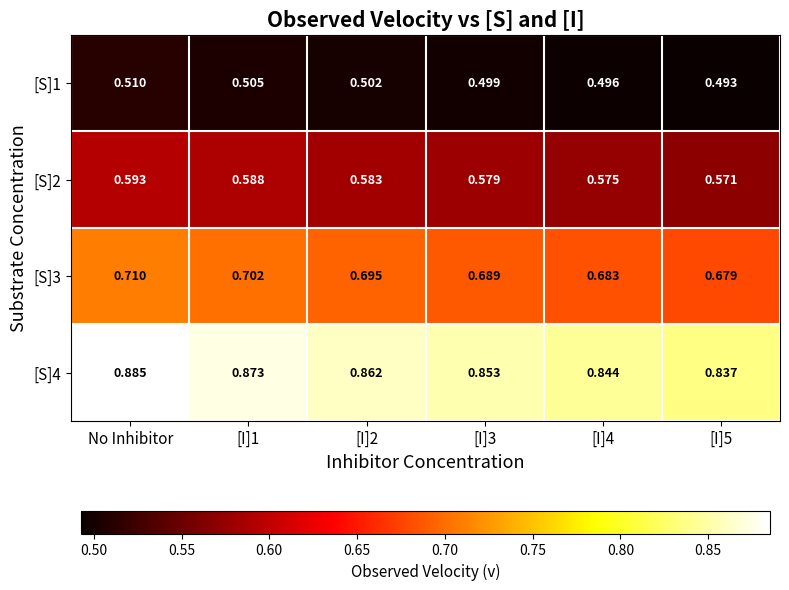

Which category has the highest value in the [S]2 series?

No Inhibitor